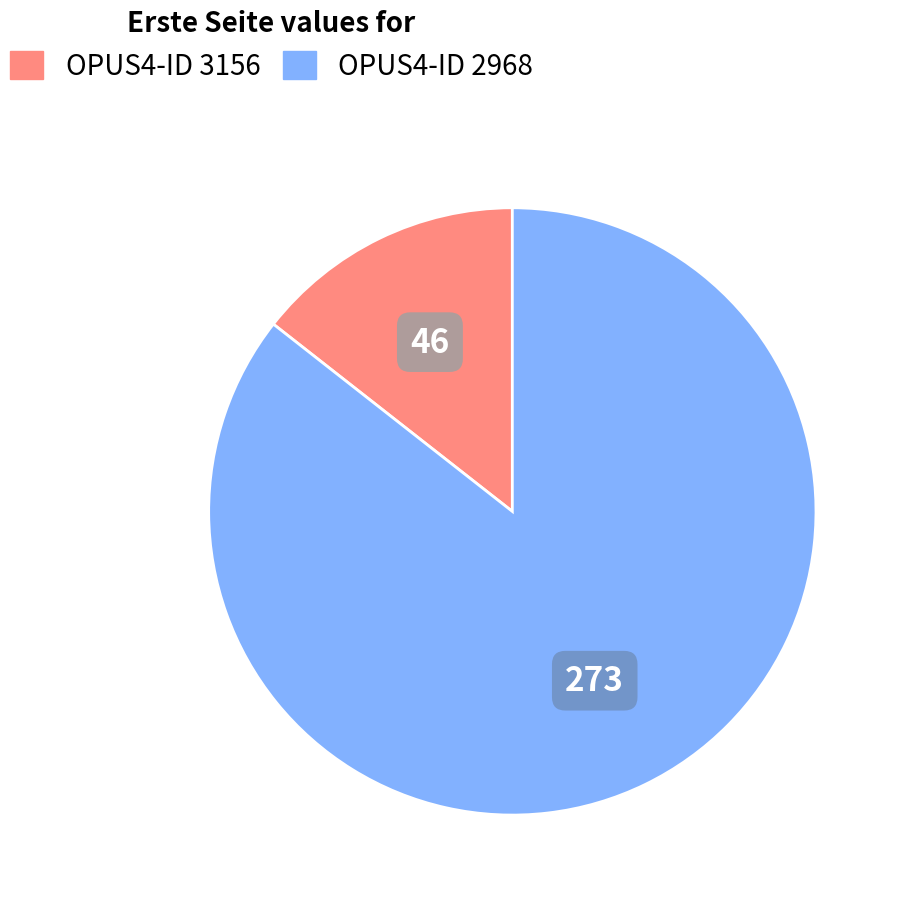

How many segments does this pie chart have?

2